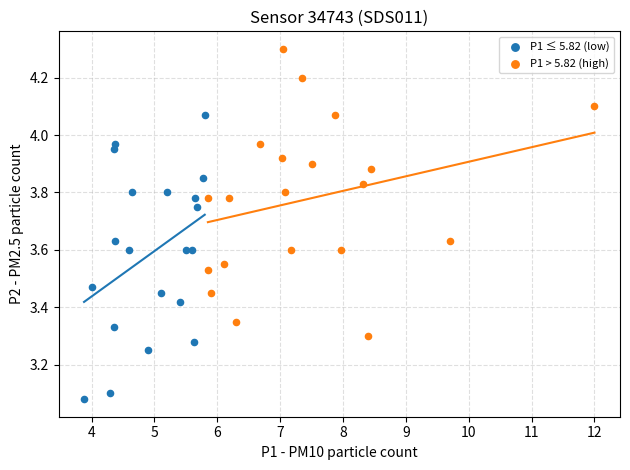

Which series reaches the maximum Y coordinate?

P1 > 5.82 (high)